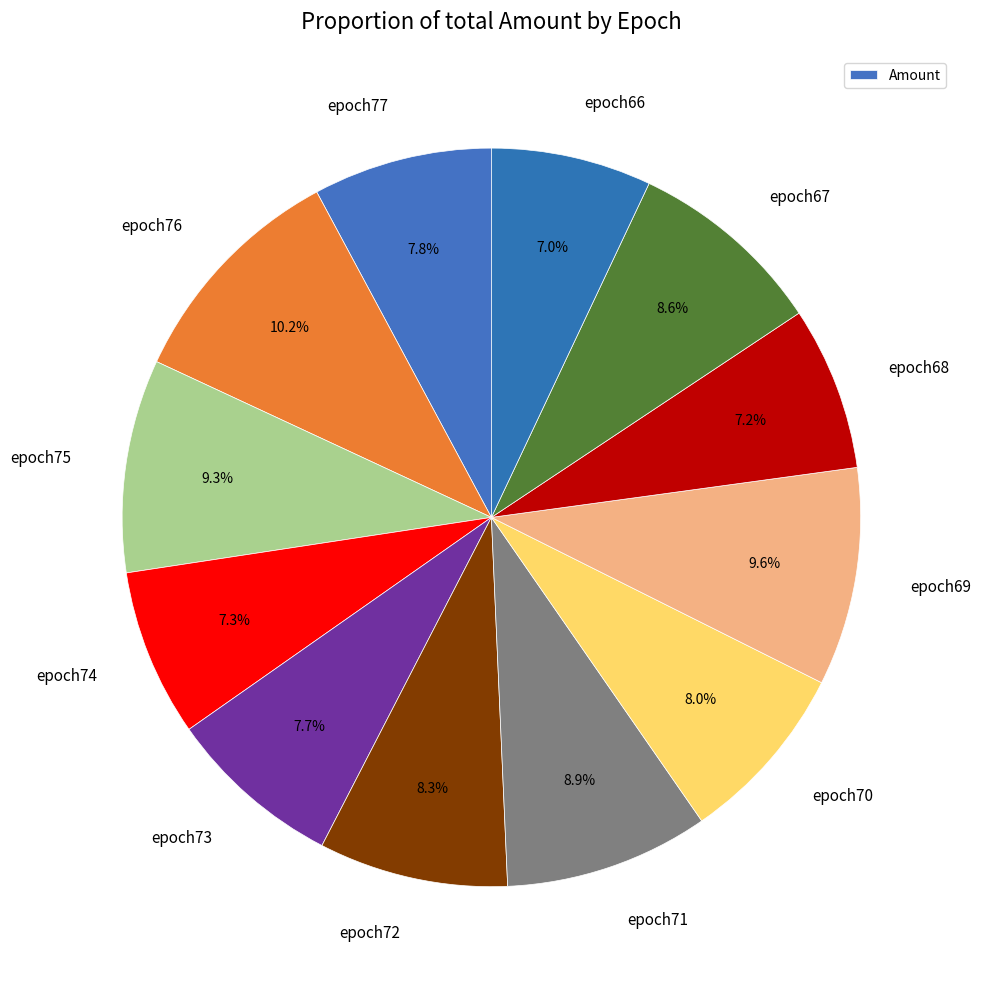

How many segments does this pie chart have?

12